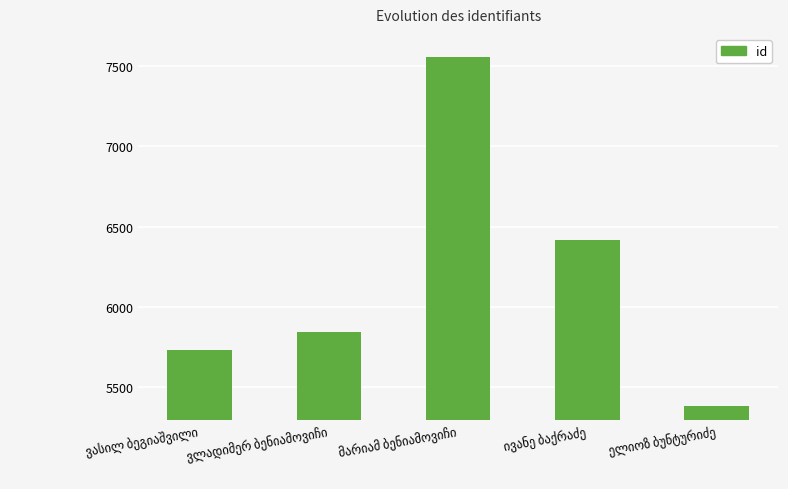

What is the value of the 5th bar from the left?

5386